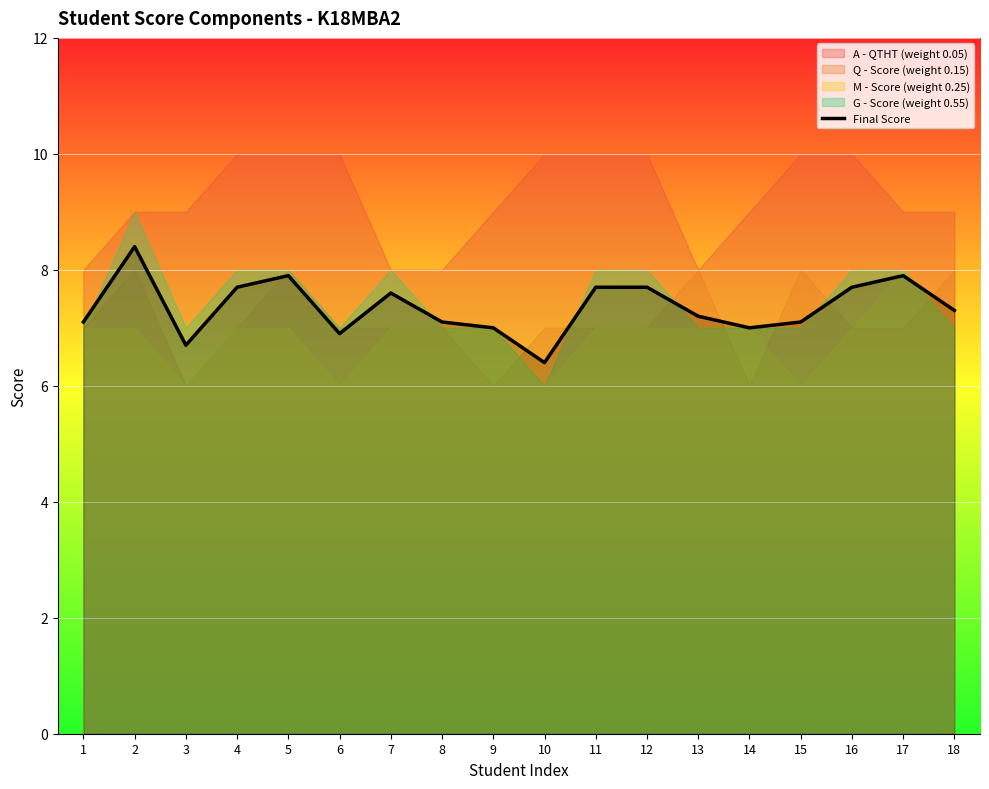

What is the sum of all values?

132.4